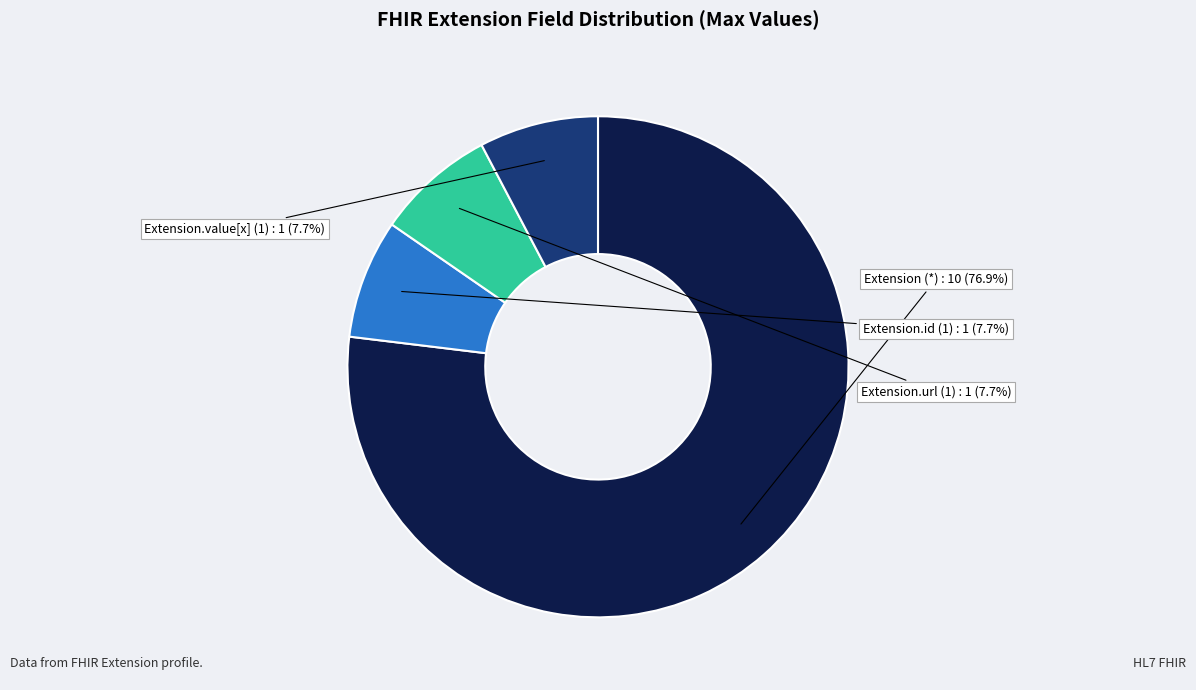

Does any single category account for the majority?

Yes